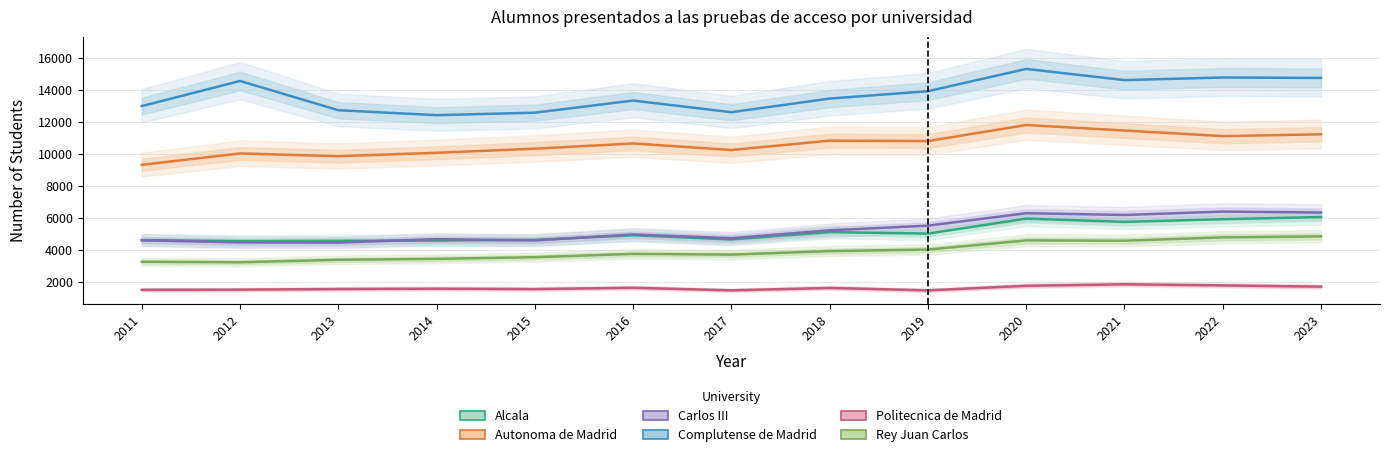

Which series has the largest total across all categories?

Complutense de Madrid